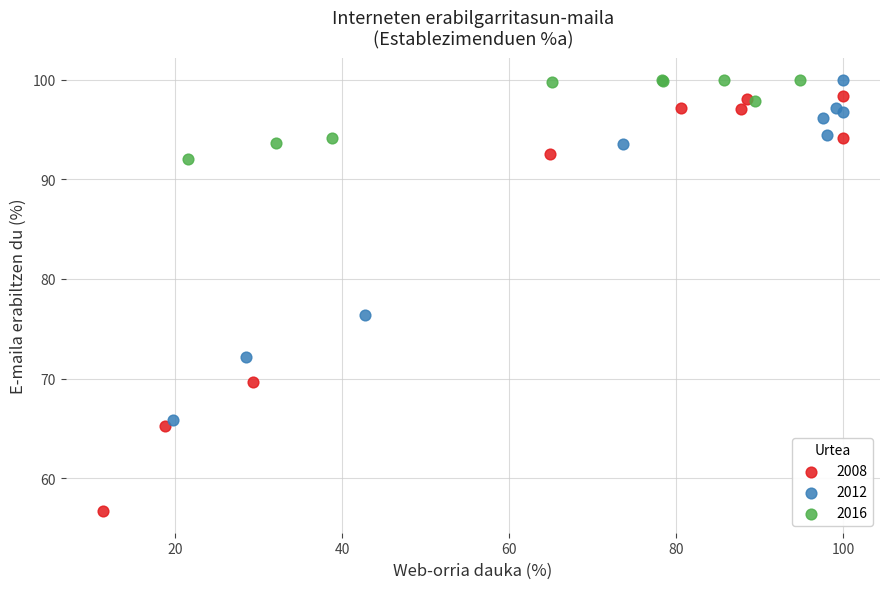

Which series has the largest Y range (max minus min)?

2008